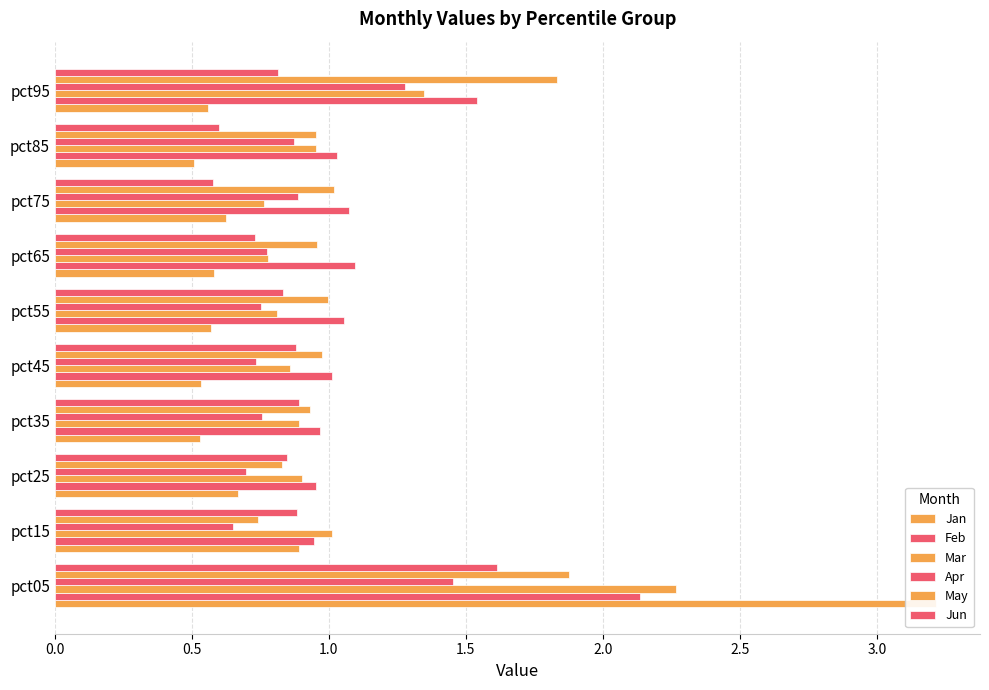

Are the bars grouped side by side (vs. stacked)?

Yes